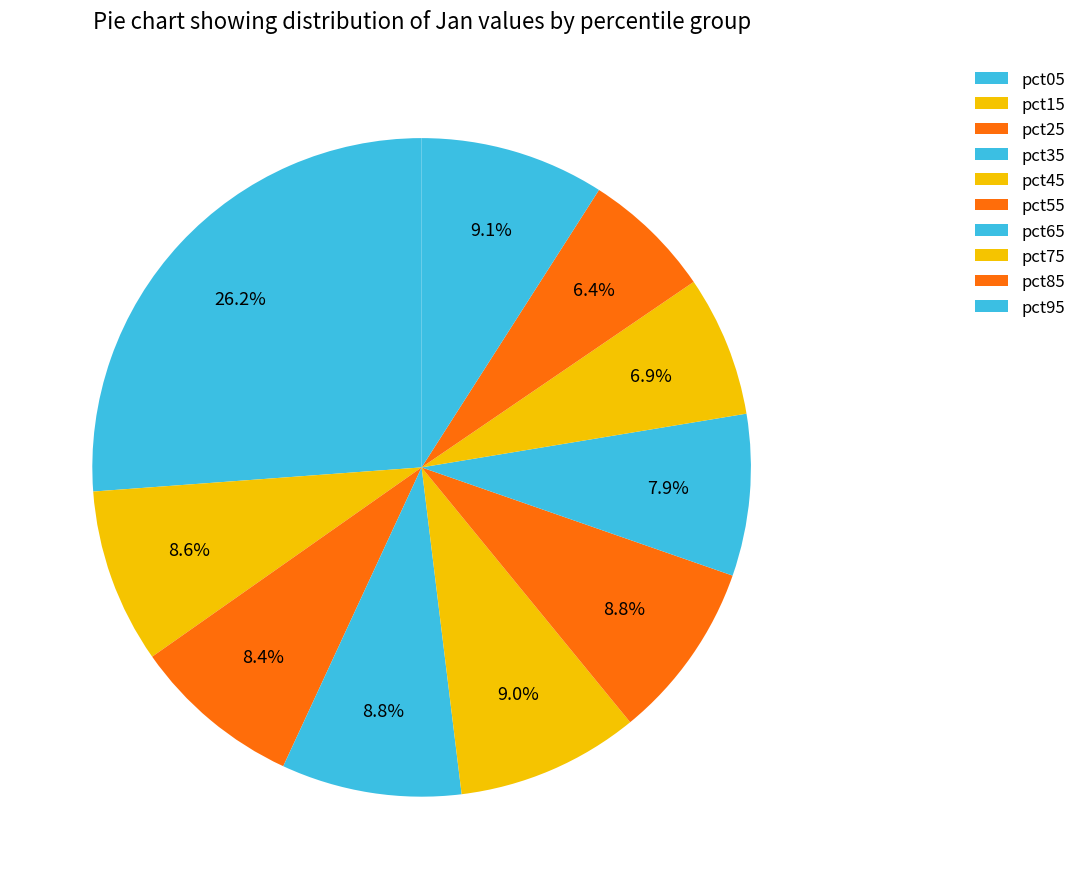

How many segments does this pie chart have?

10